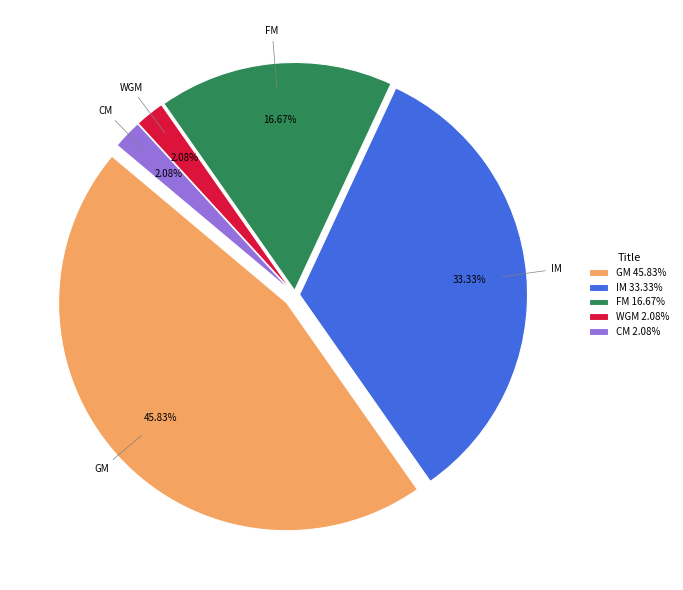

To the nearest percent, what portion does FM represent?

17%